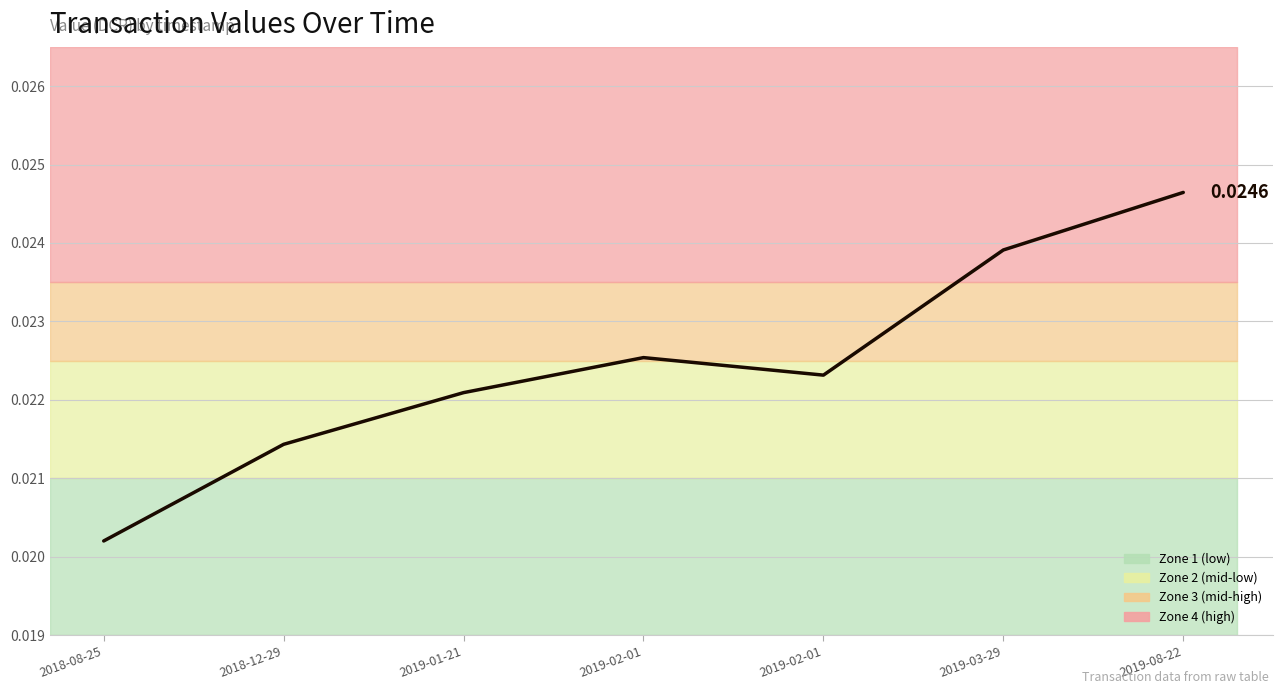

Rank the categories by value from highest to lowest.

2019-08-22, 2019-03-29, 2019-02-01, 2019-02-01, 2019-01-21, 2018-12-29, 2018-08-25